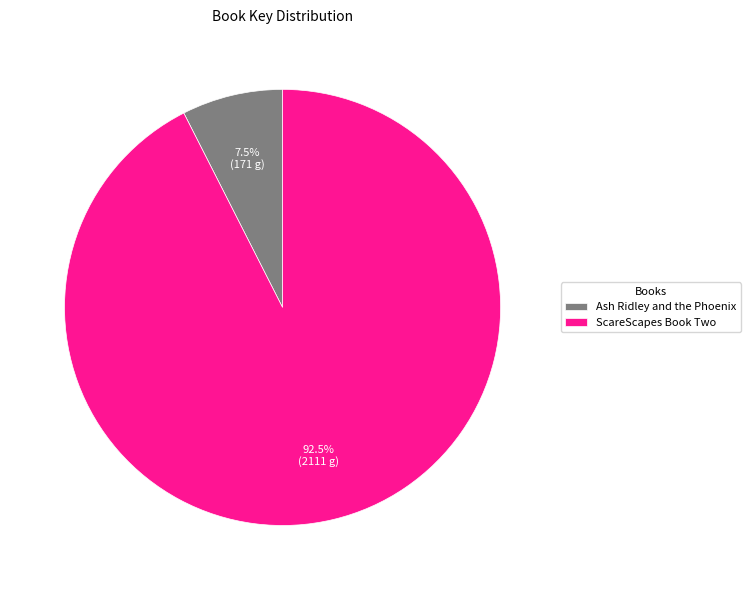

What is the smallest slice in the pie chart?

Ash Ridley and the Phoenix